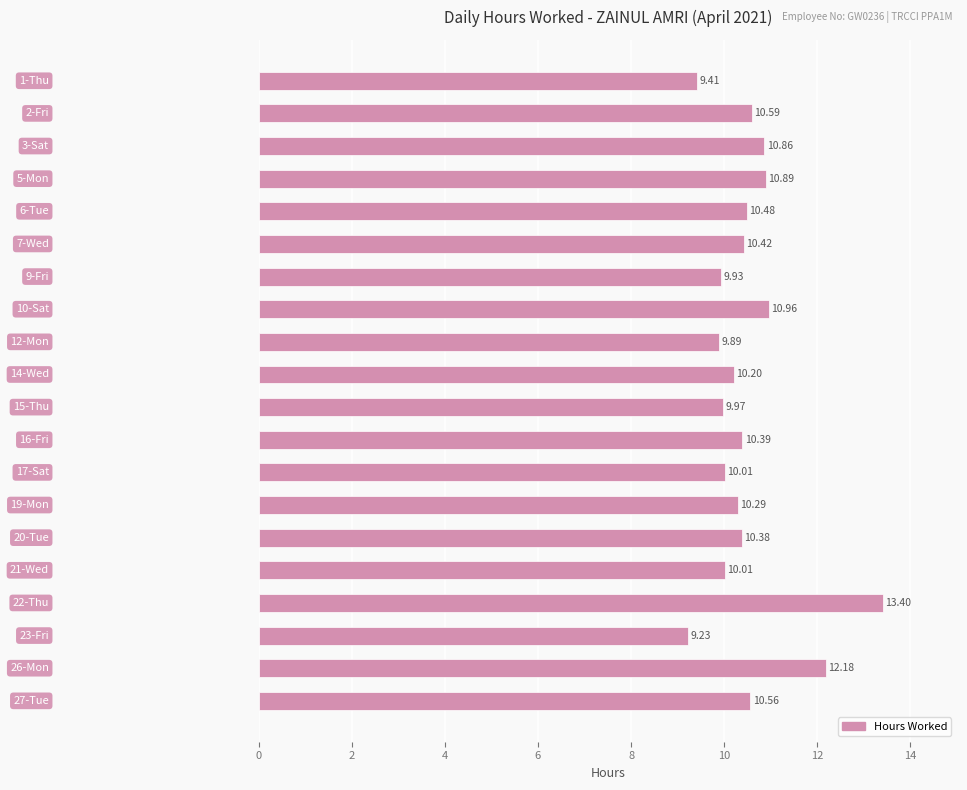

What is the average value?

10.5